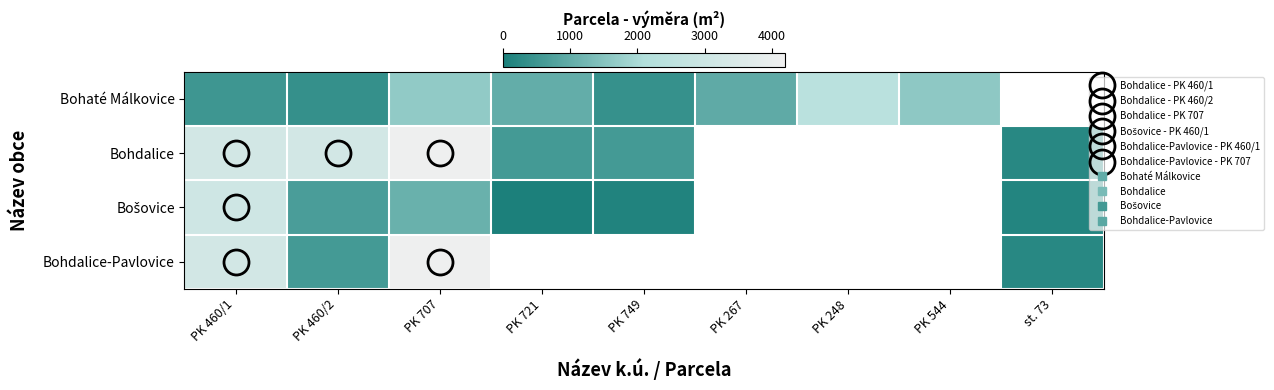

What is the difference between the maximum and minimum values in the Bohaté Málkovice series?

2015.0